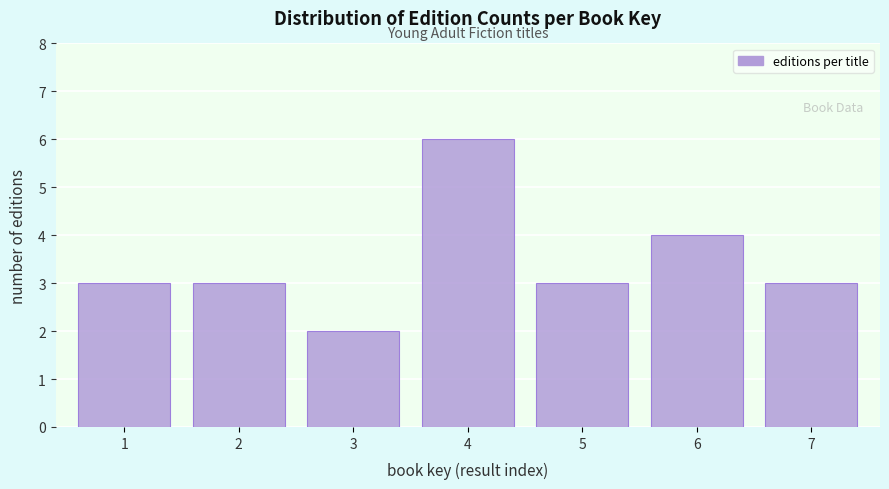

Reading left to right, extract all data points from this chart.

1=3	2=3	3=2	4=6	5=3	6=4	7=3